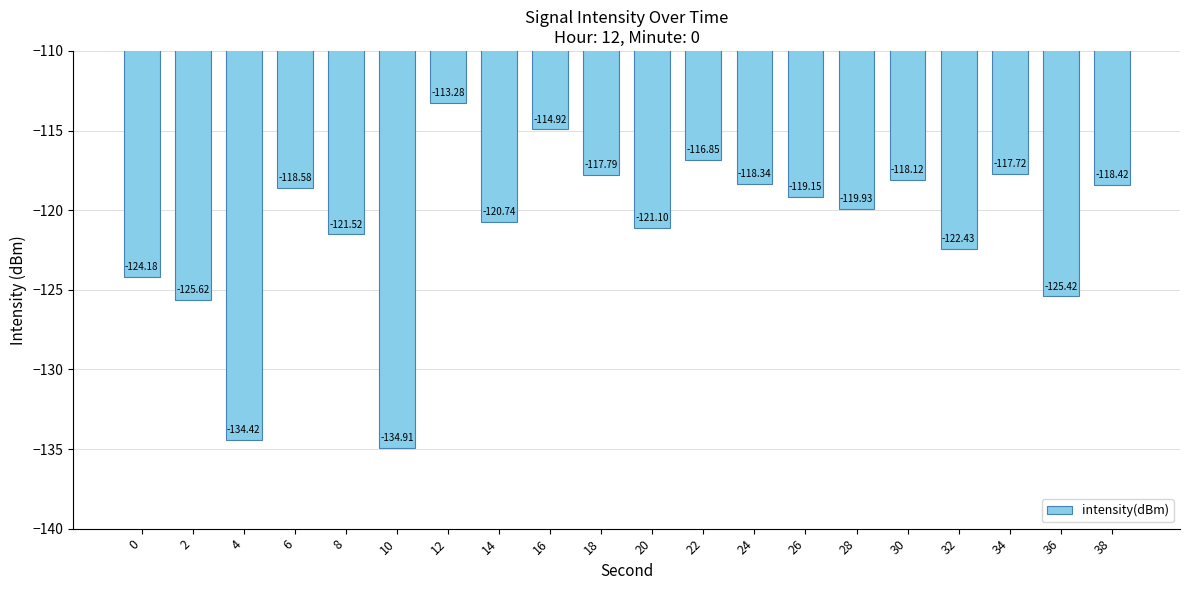

Rank the categories by value from lowest to highest.

10, 4, 2, 36, 0, 32, 8, 20, 14, 28, 26, 6, 38, 24, 30, 18, 34, 22, 16, 12